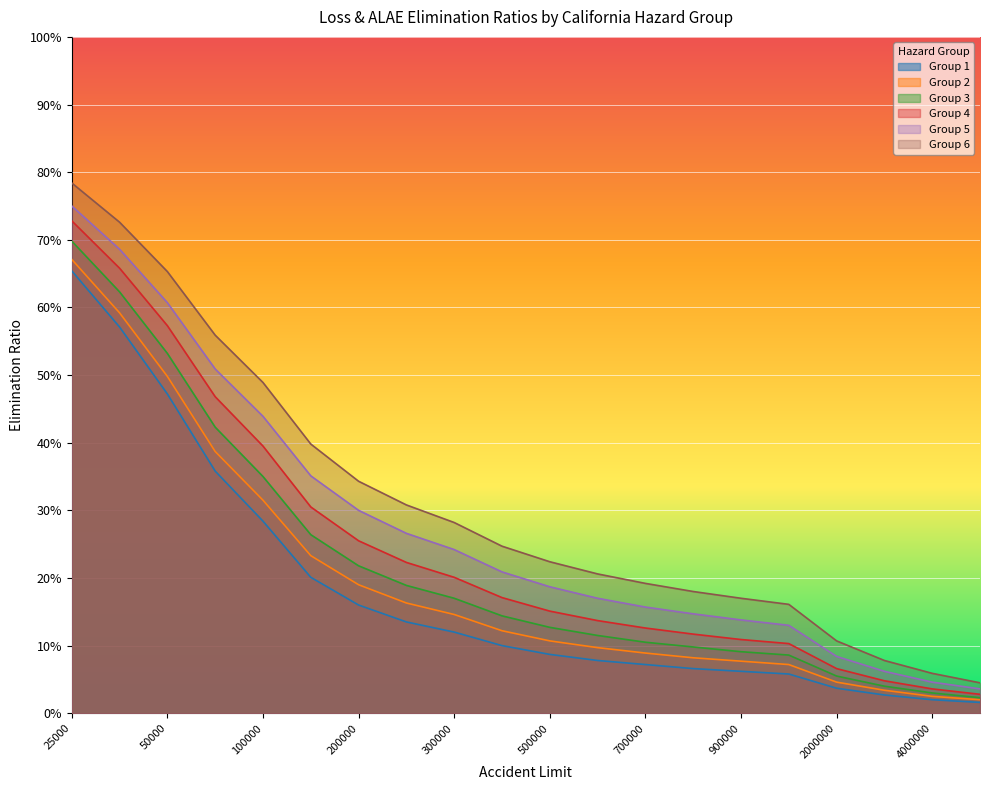

The value of Group 6 at 900000 is 0.3. True or false?

False